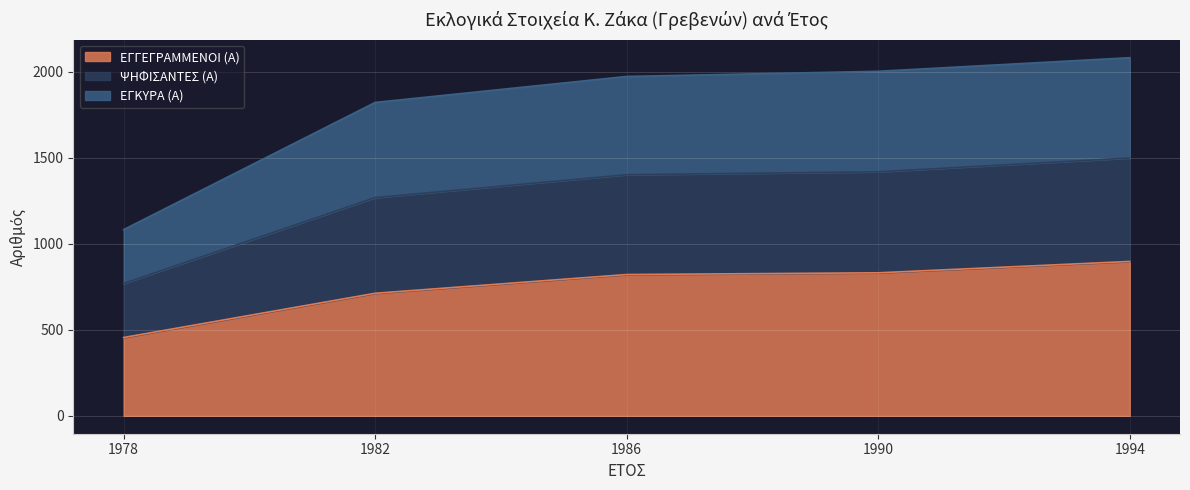

How many data points does each series have?

5